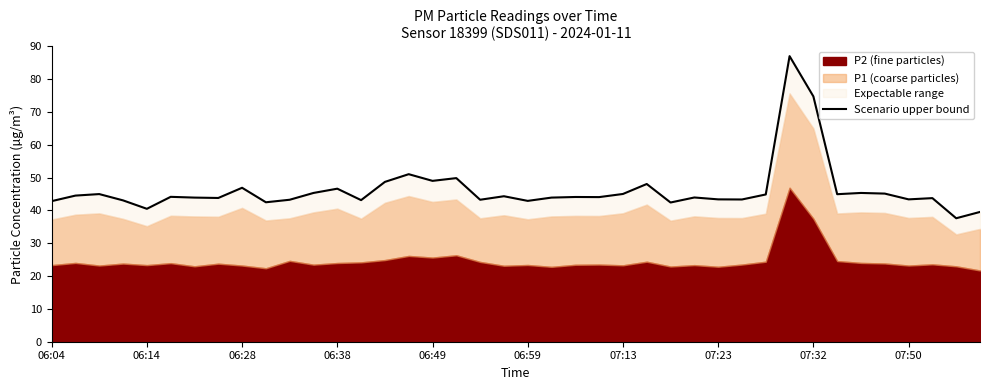

How many points are higher than both their immediate neighbors (excluding endpoints)?

13